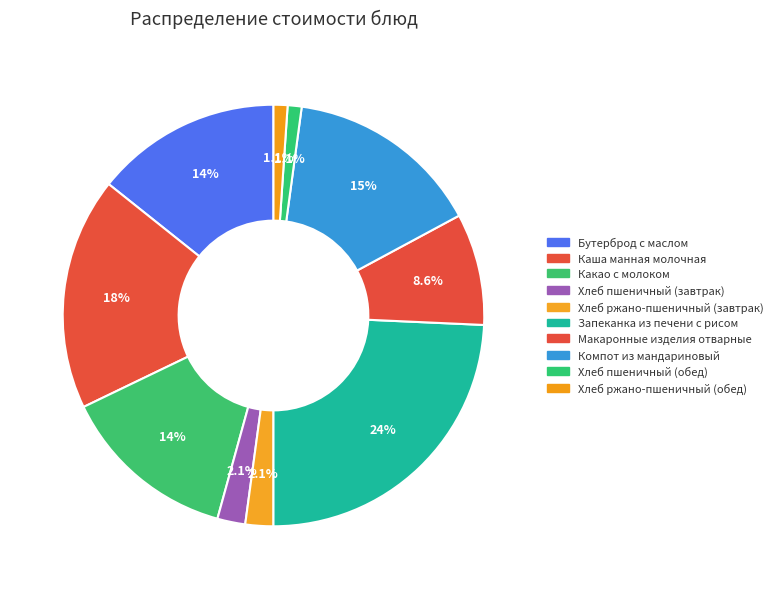

Between Хлеб ржано-пшеничный (обед) and Хлеб ржано-пшеничный (завтрак), which is larger?

Хлеб ржано-пшеничный (завтрак)